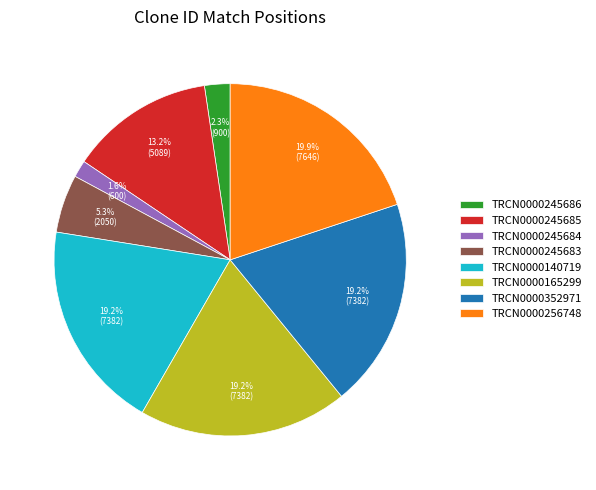

To the nearest percent, what percentage of the pie is TRCN0000352971?

19%